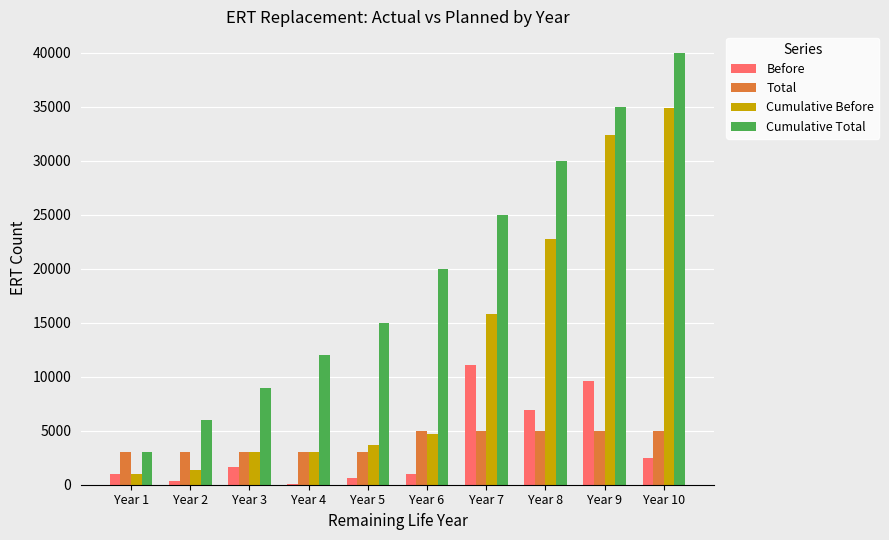

Which series has the largest total across all categories?

Cumulative Total